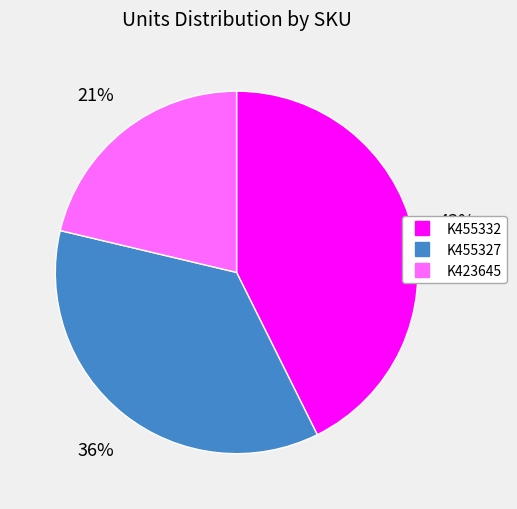

What percentage is the K455332 slice, to the nearest percent?

43%